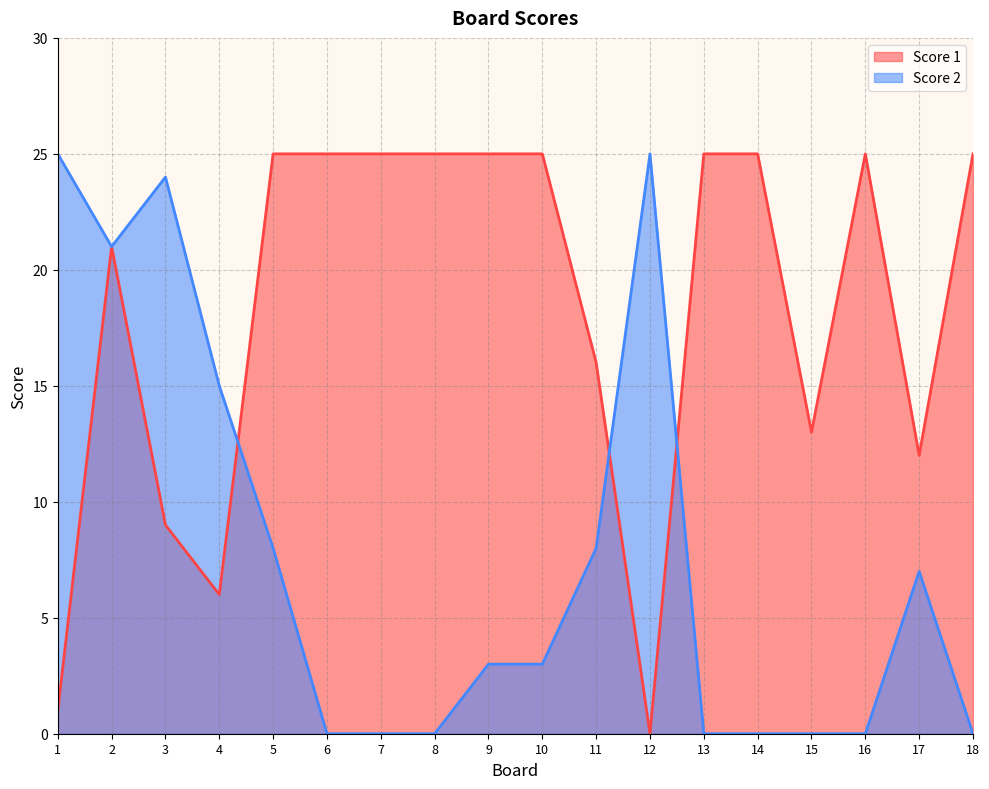

What is the average value of the Score 2 series?

8